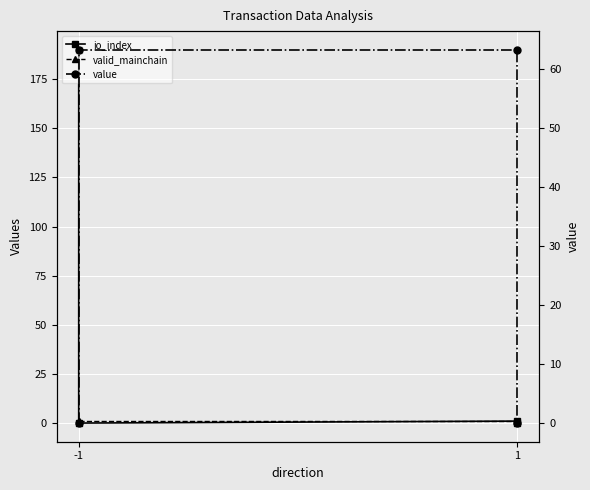

List the series in order of their overall mean, highest first.

io_index, value, valid_mainchain